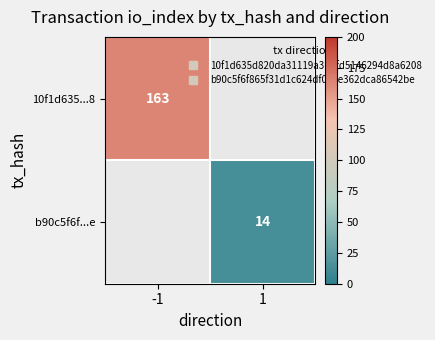

True or false: 10f1d635...8 has a value of 163.0 at -1.

True